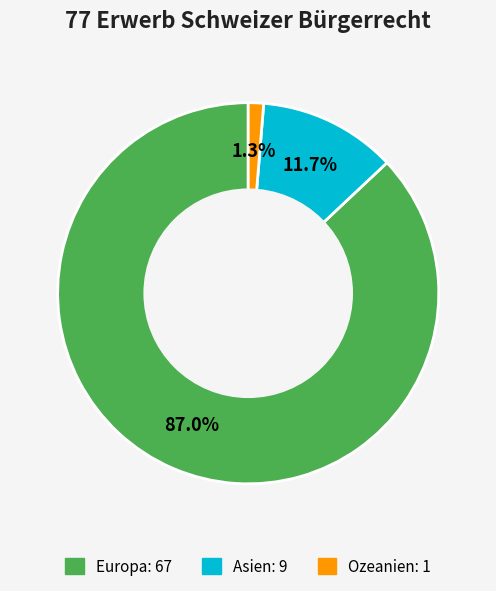

Is there any slice that represents more than half of the pie?

Yes